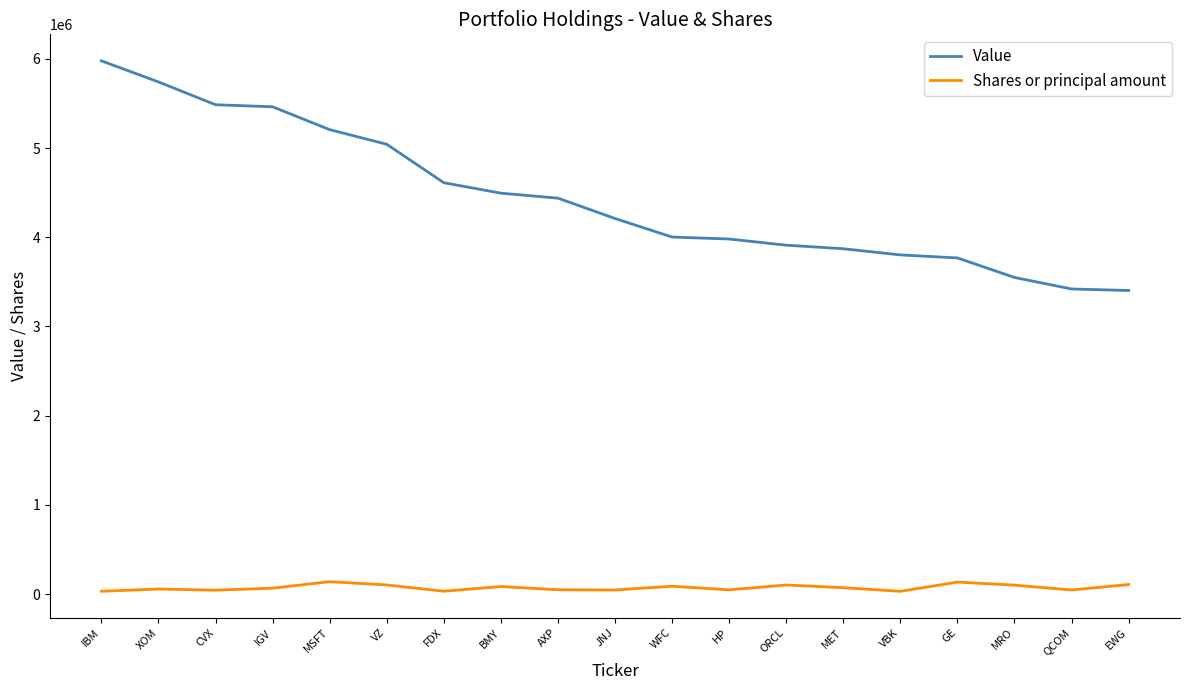

The value of Shares or principal amount at MRO is 100534. True or false?

True